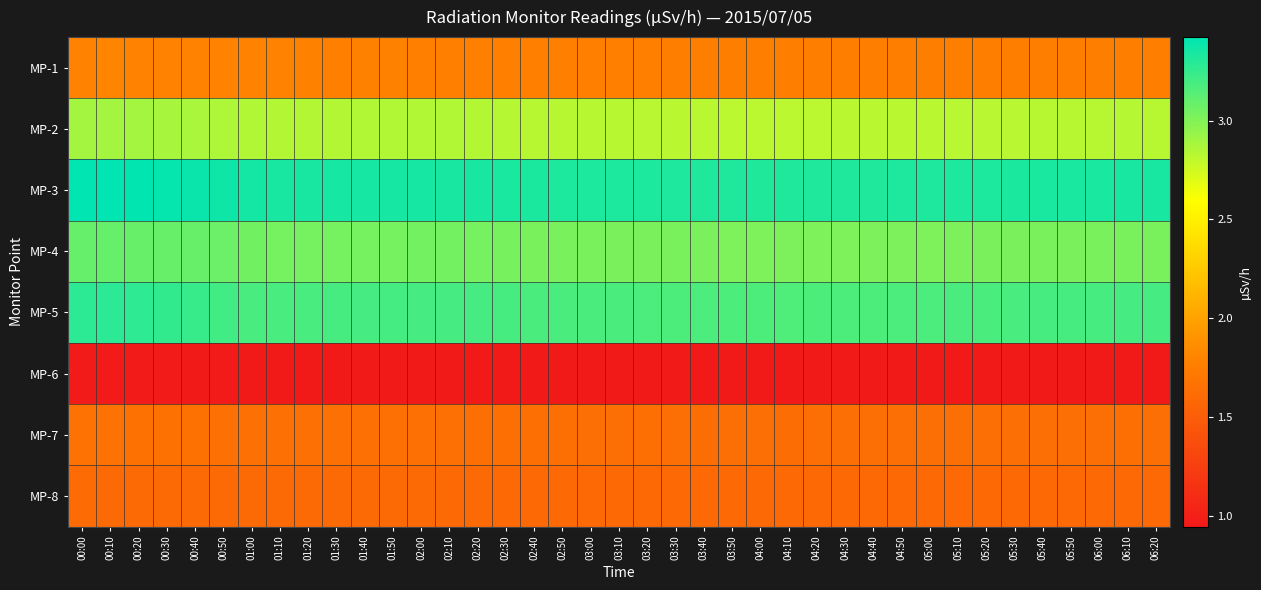

What is the maximum value shown in the chart?

3.4